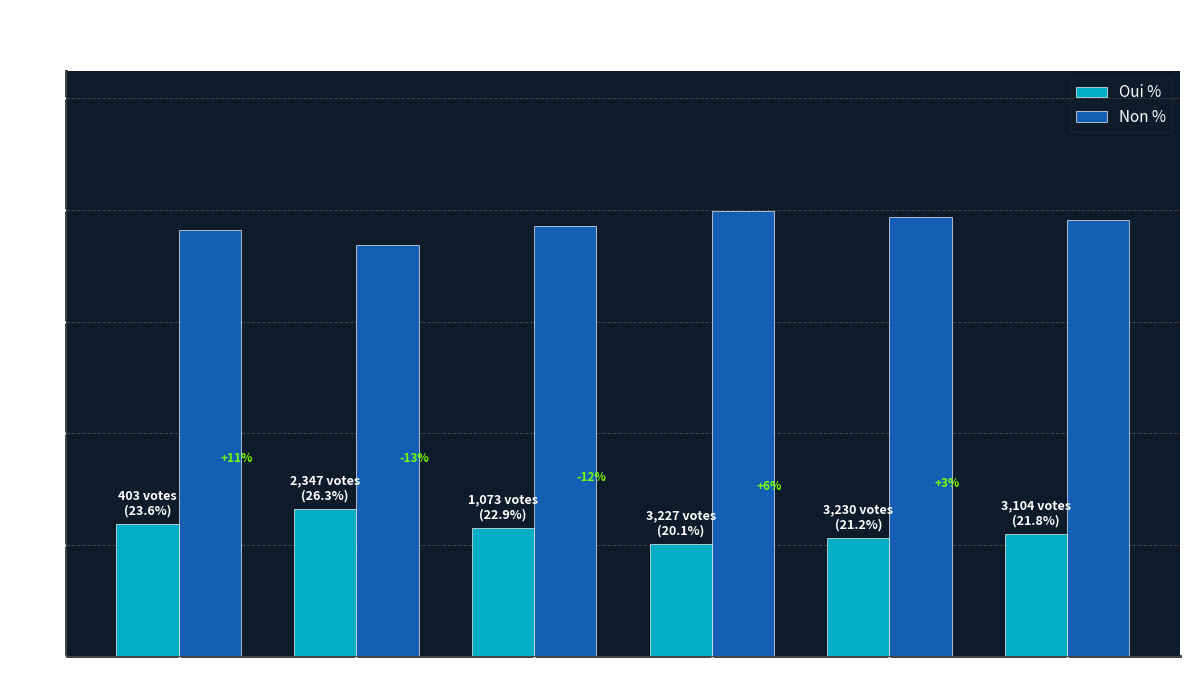

The value of Non % at Sion is 78.8. True or false?

True